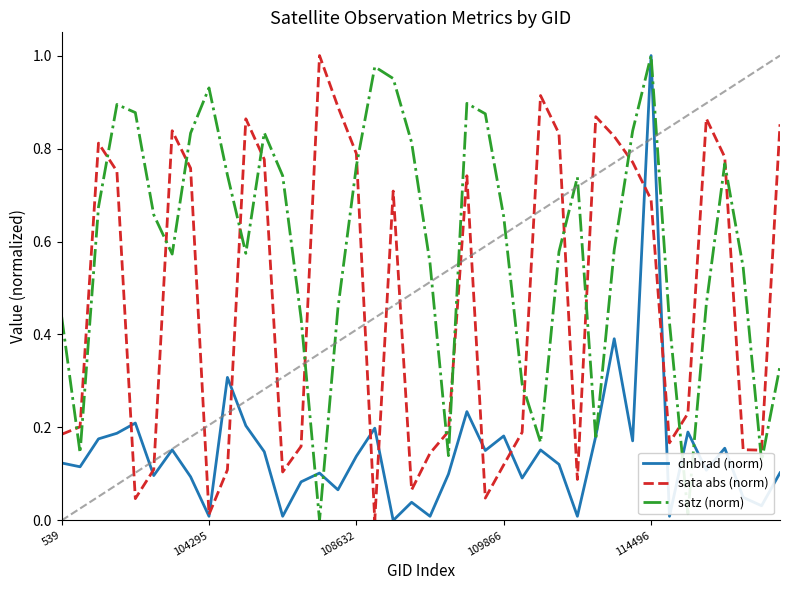

How many lines are shown in the chart?

3